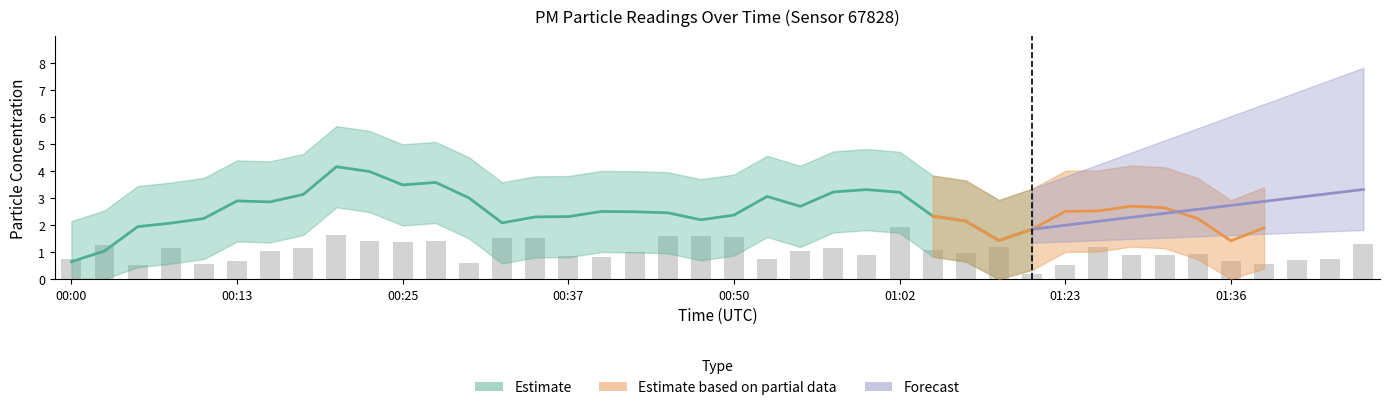

The chart shows a value of 1.4 at 00:40. True or false?

False